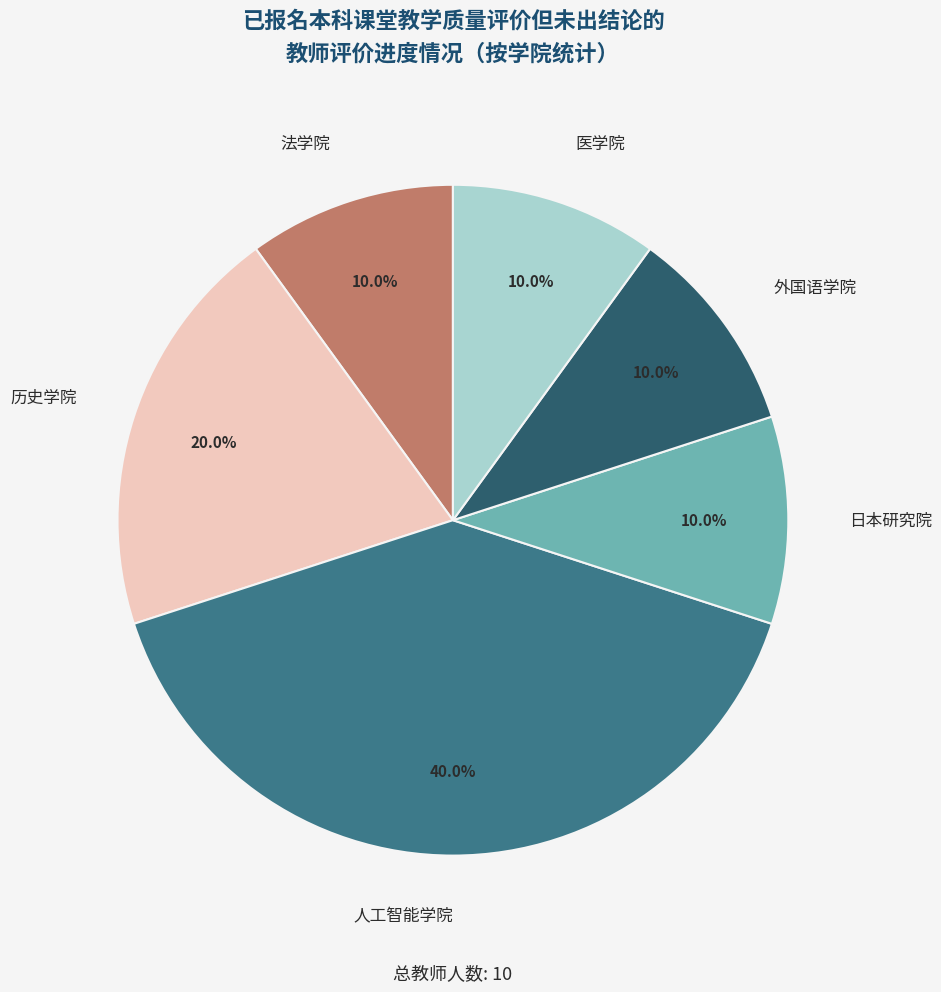

Do 日本研究院 and 历史学院 together represent more than half of the pie?

No